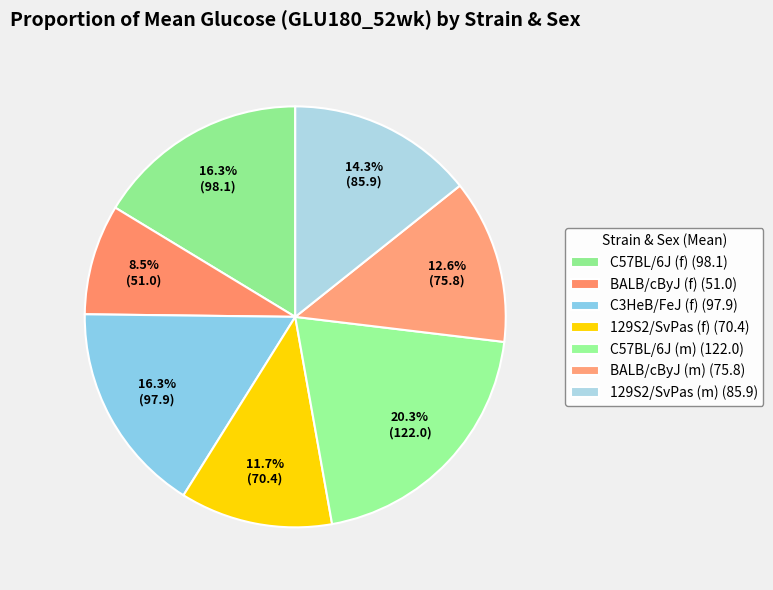

Combined, what portion of the pie is C3HeB/FeJ (f) and C57BL/6J (f)?

32.6%